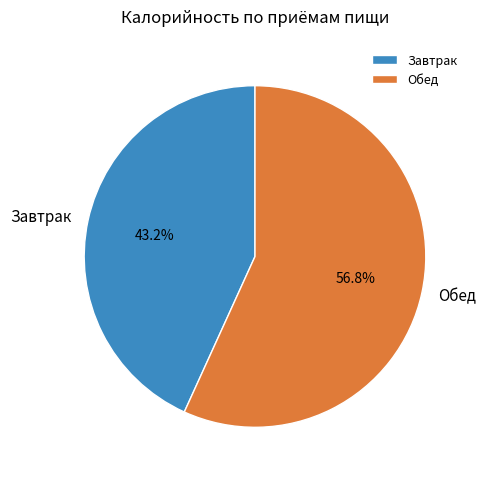

To the nearest percent, what is the difference between the Завтрак and Обед slice percentages?

14%